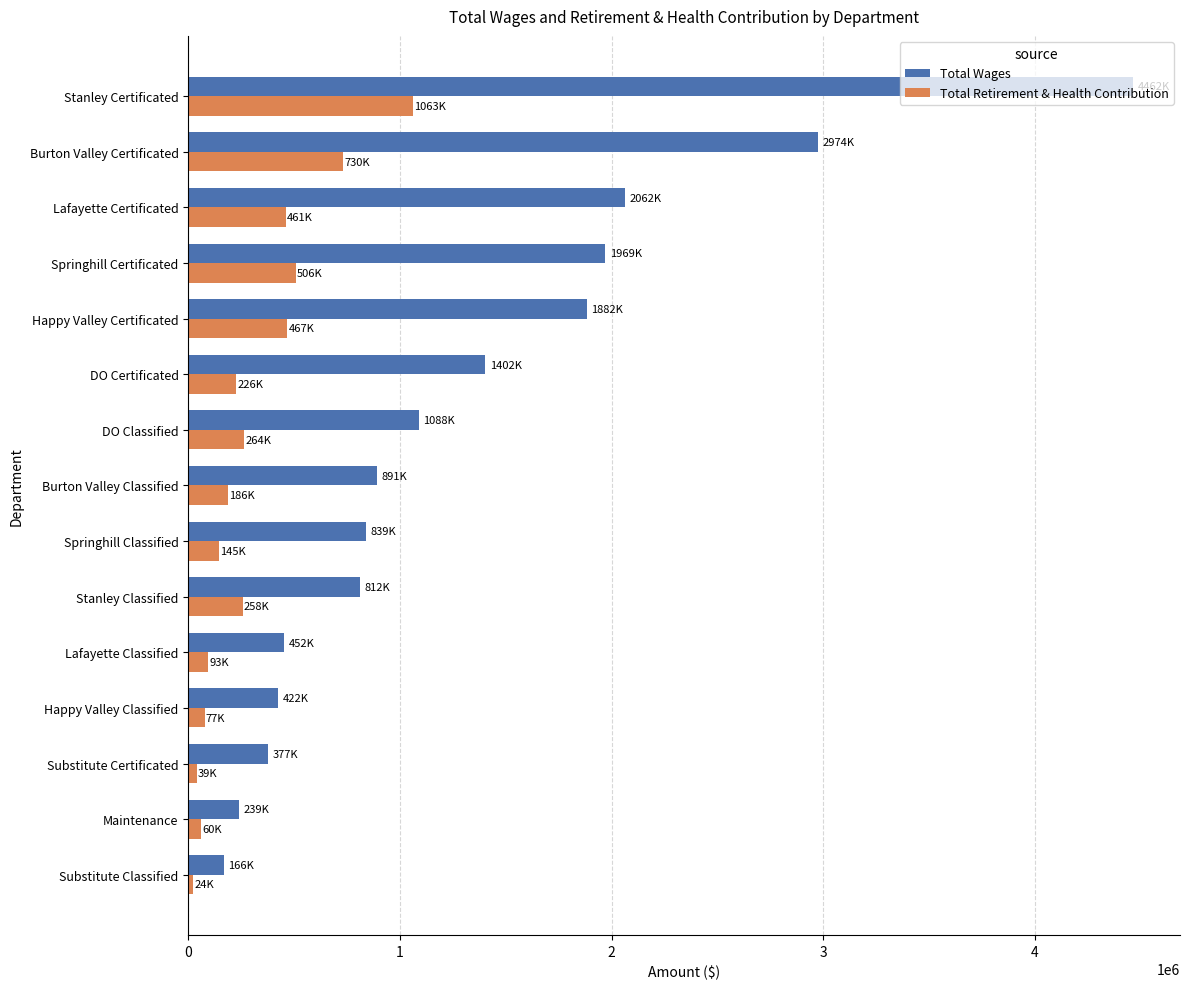

The value of Total Wages at DO Certificated is 1402340. True or false?

True